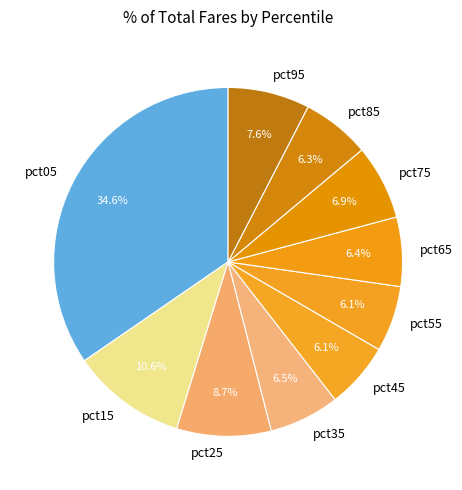

What percentage is the pct45 slice, to the nearest percent?

6%